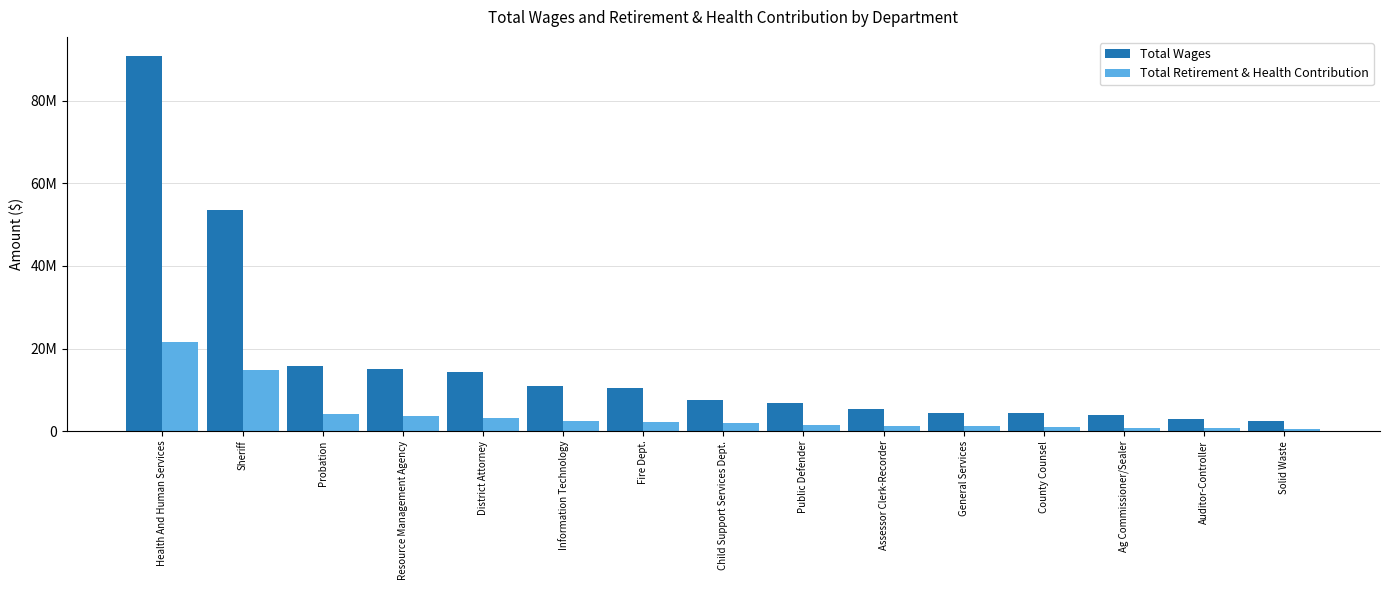

Are the bars horizontal?

No